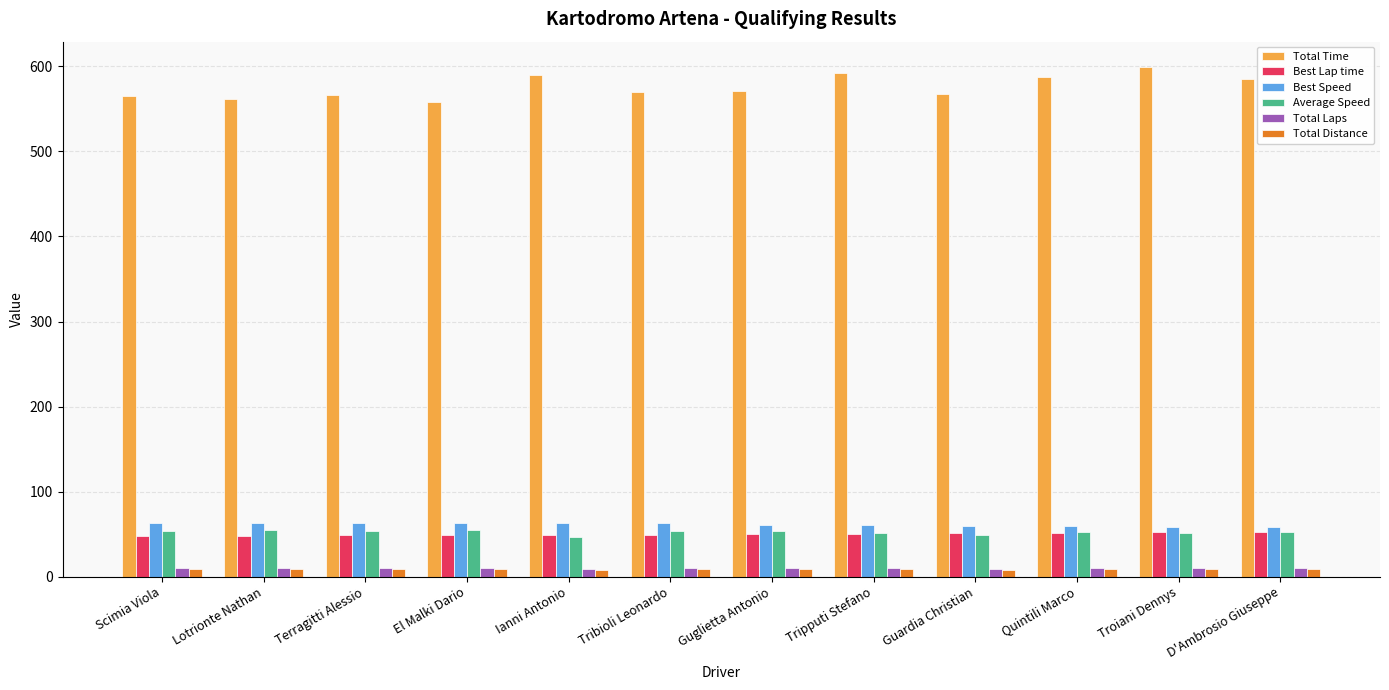

The value of Average Speed at D'Ambrosio Giuseppe is 52.3. True or false?

True